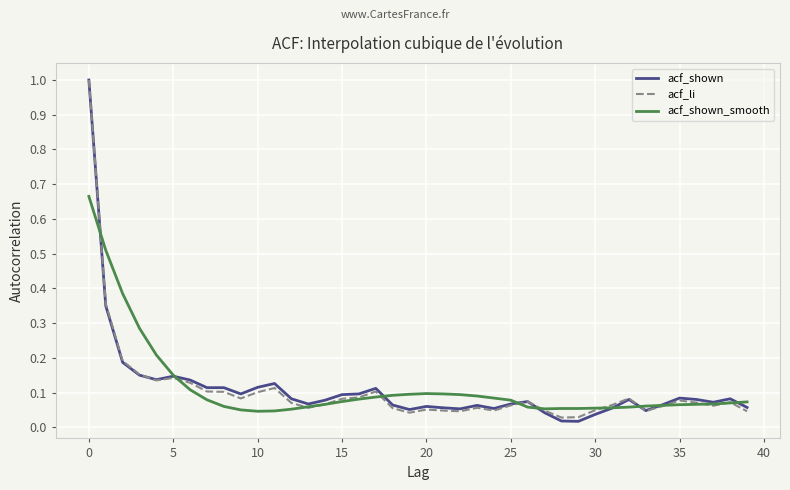

True or false: acf_li has more than 2 interior local peaks.

True